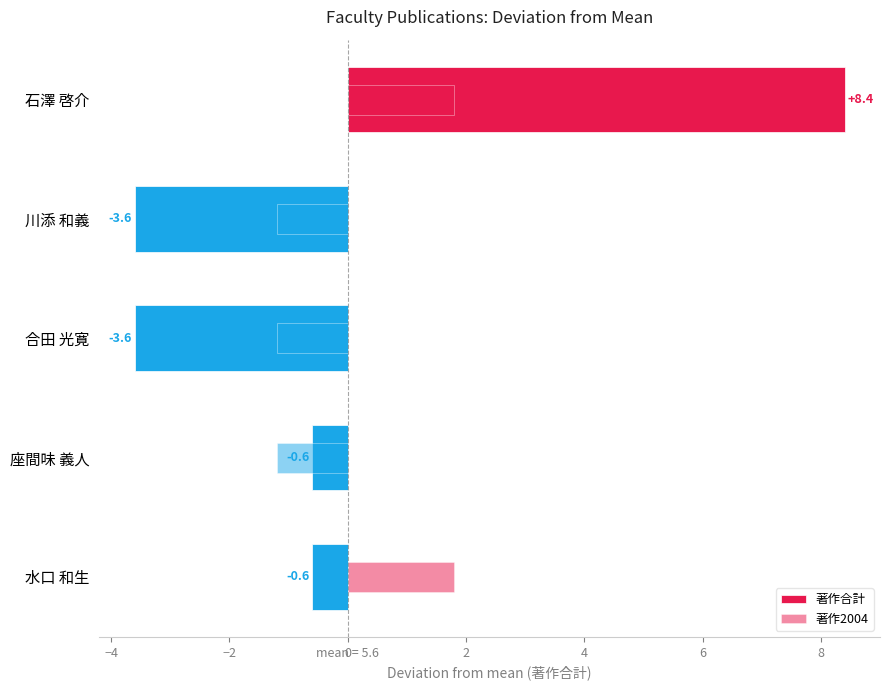

Which series has the widest spread of values?

著作合計